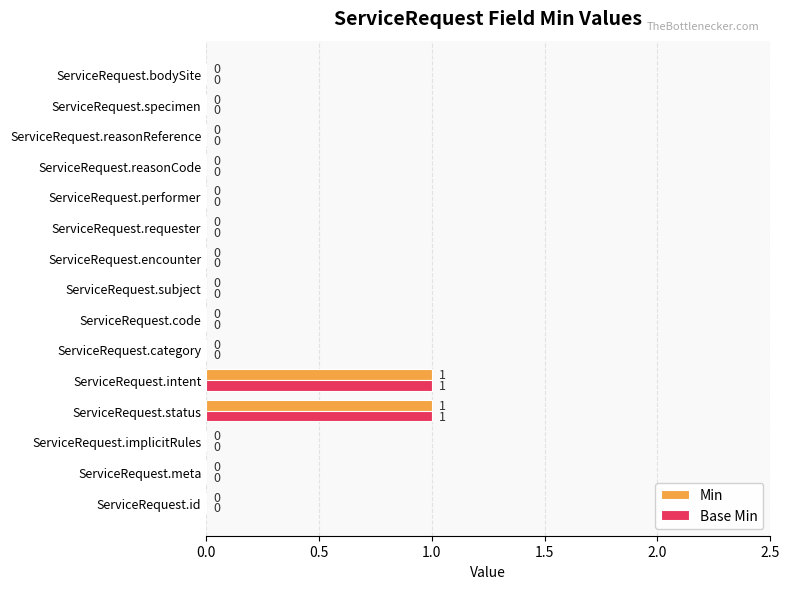

Is the value of Base Min at ServiceRequest.intent greater than the value of Min at ServiceRequest.category?

Yes